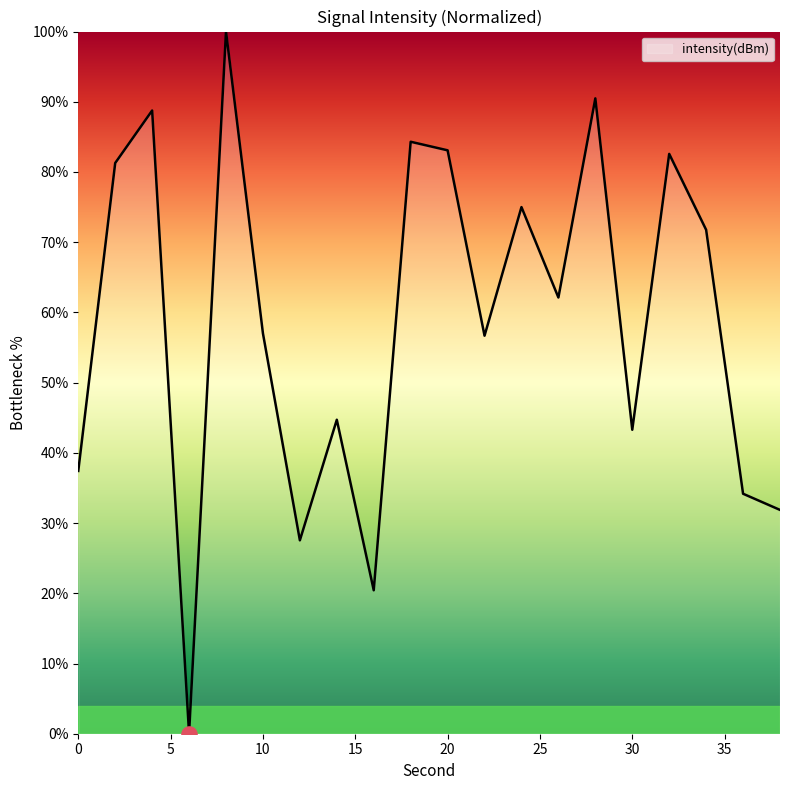

What is the difference between the maximum and minimum values?

100.0